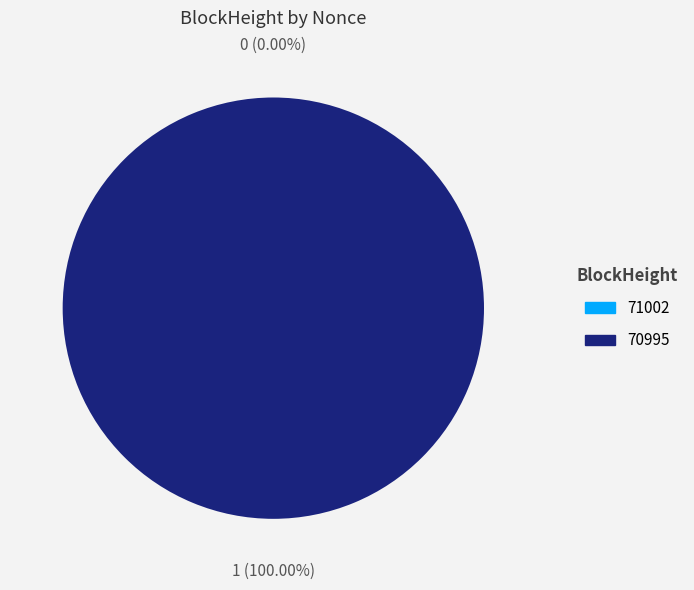

To the nearest percent, what percentage of the pie is 70995?

100%